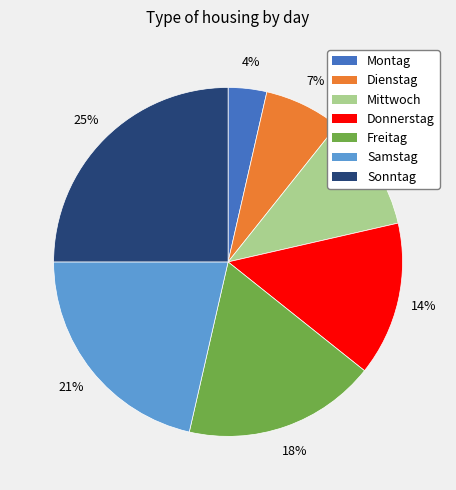

Between Mittwoch and Samstag, which is larger?

Samstag